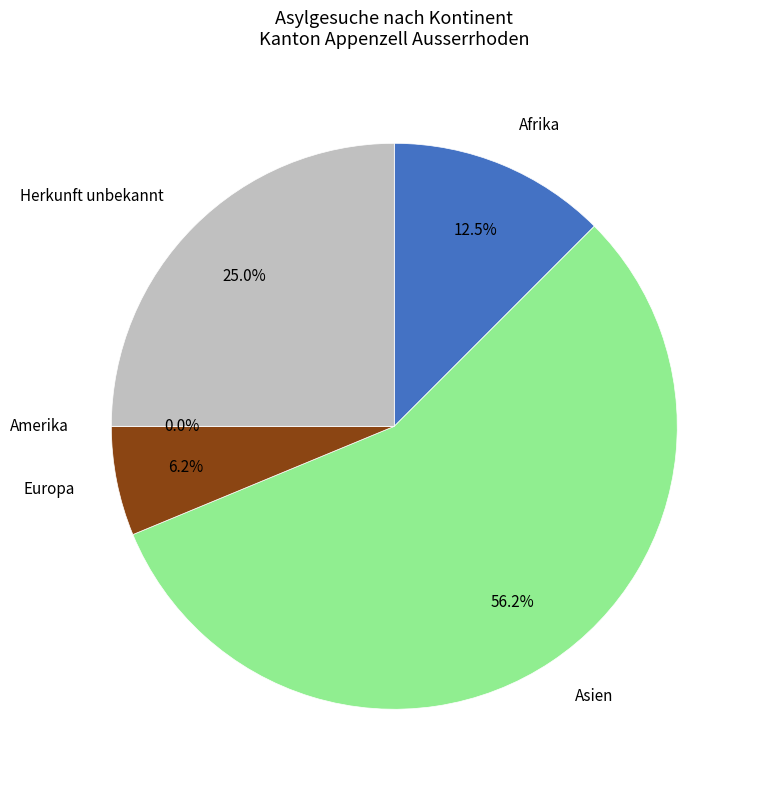

Does any single category account for the majority?

Yes